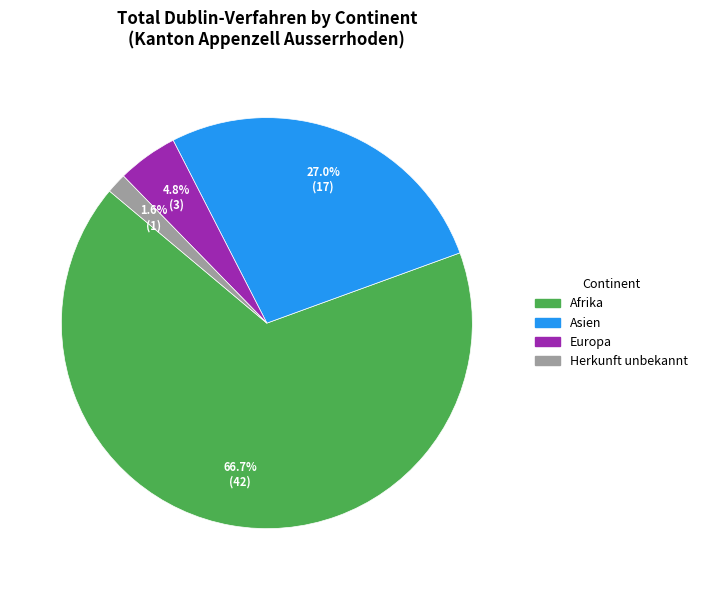

Is there a majority slice in this chart?

Yes